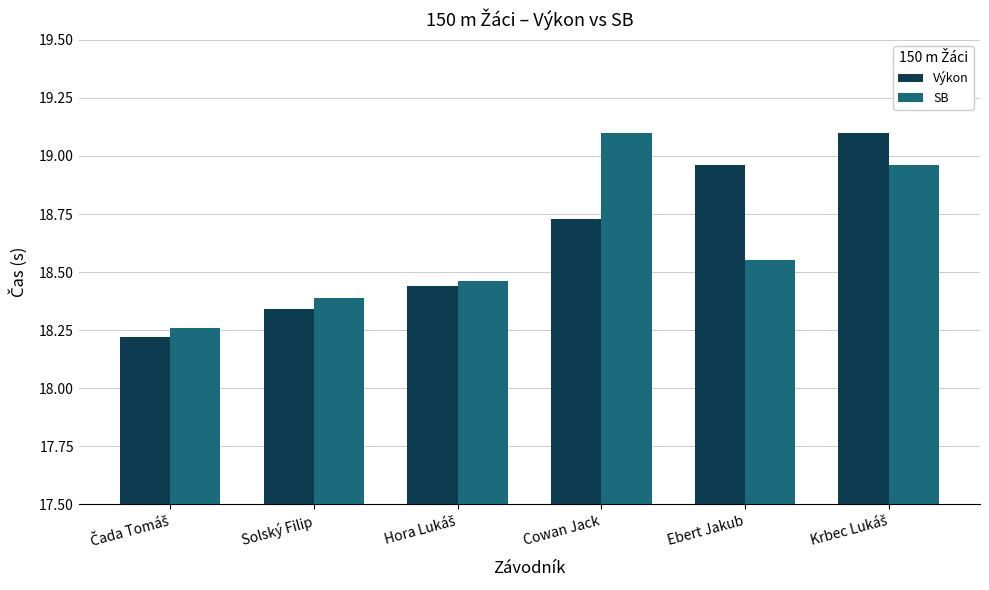

What is the sum of all Výkon values?

111.8